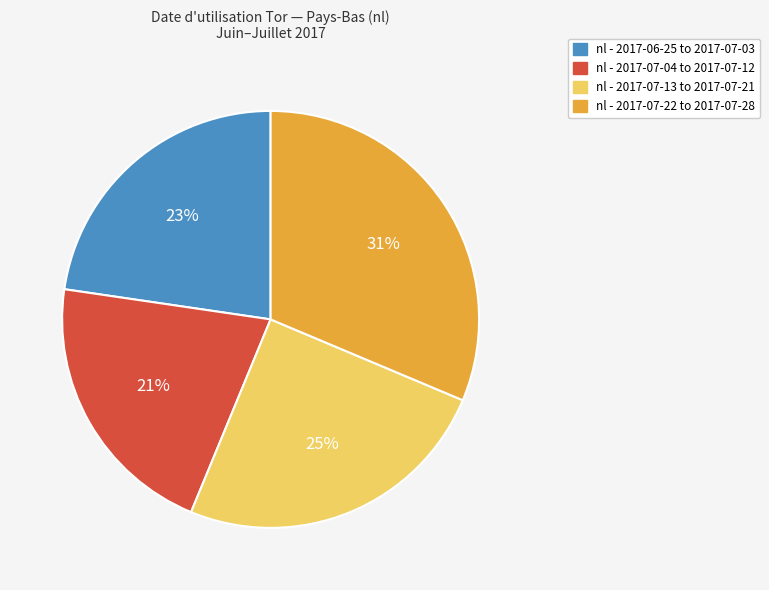

Does any single category account for the majority?

No